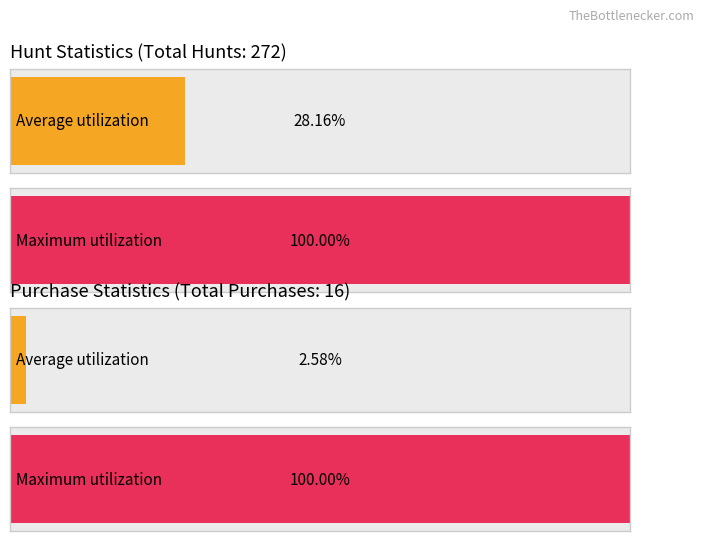

Does the chart contain any negative values?

No